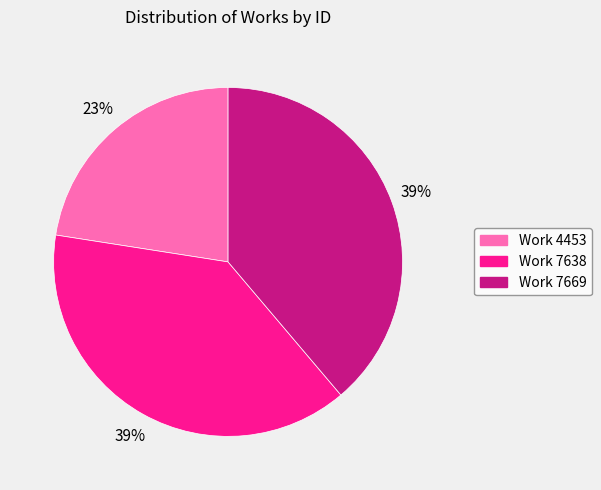

What is the smallest slice in the pie chart?

Work 4453